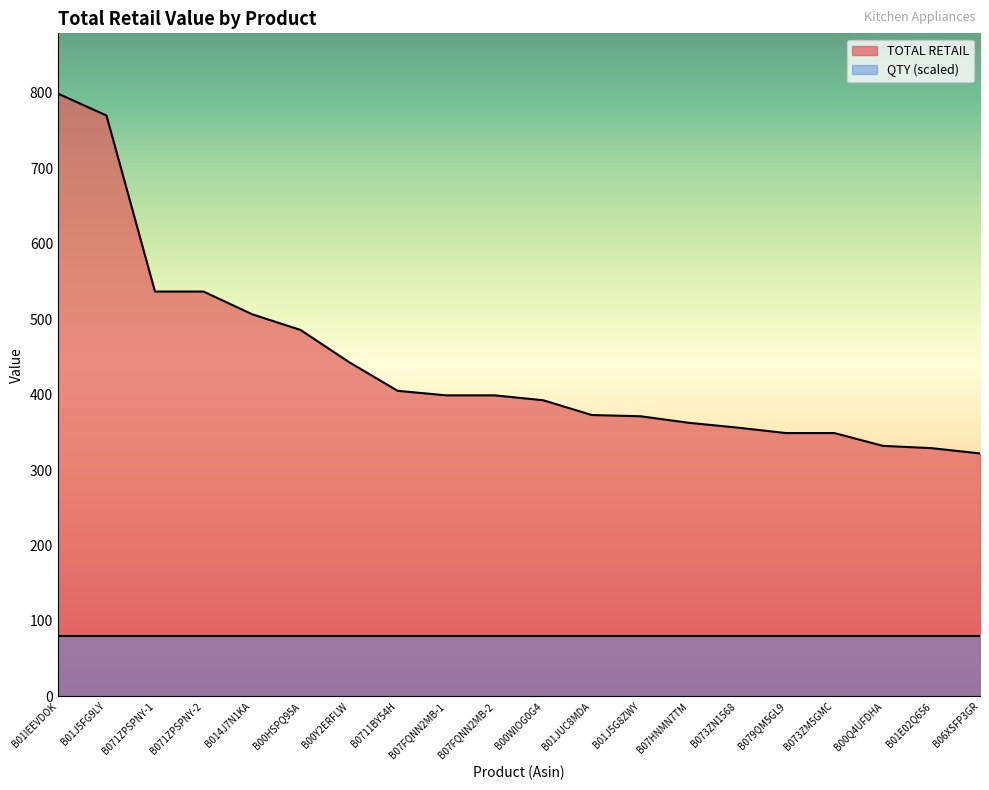

Approximately how many times larger is the value at B073ZN1568 compared to B01J5FG9LY?

0.5